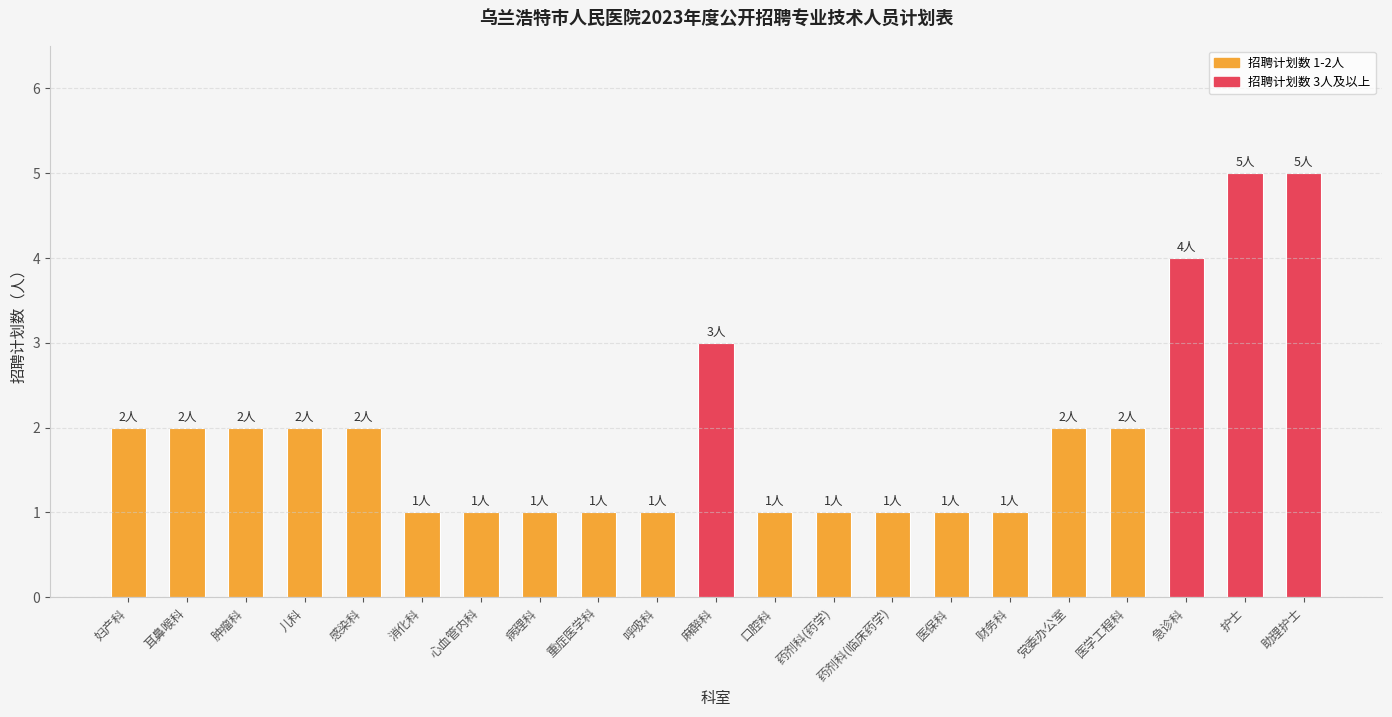

What is the change in value from 口腔科 to 助理护士?

+4